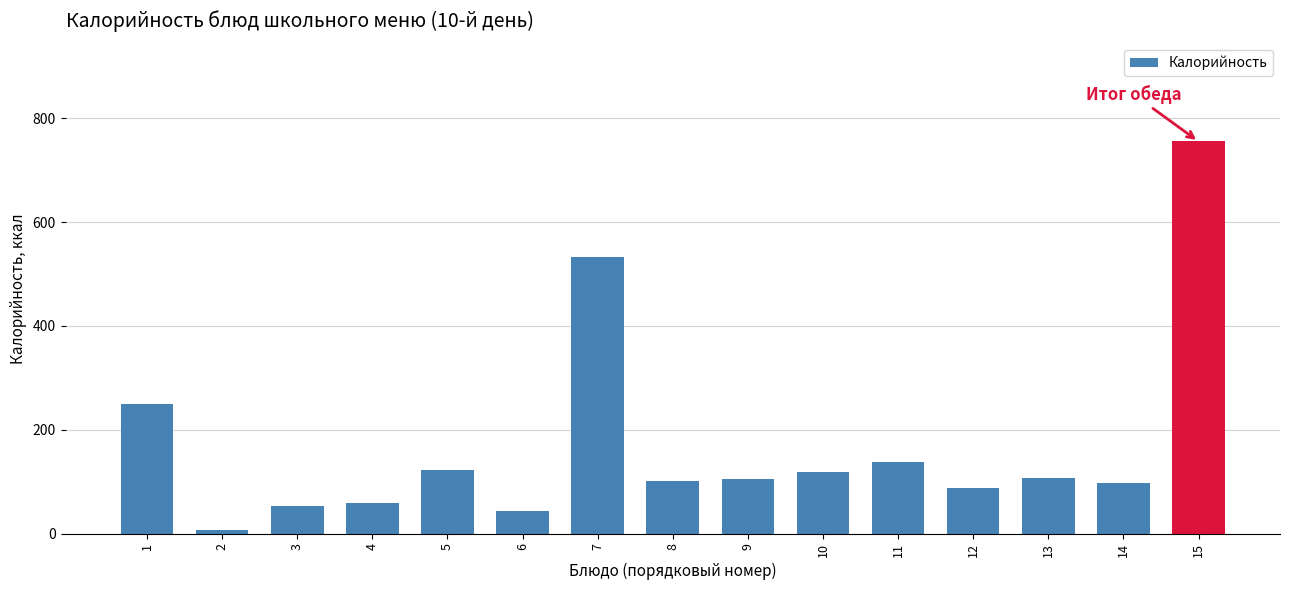

Is it true that the value at 14 is 52.9?

False